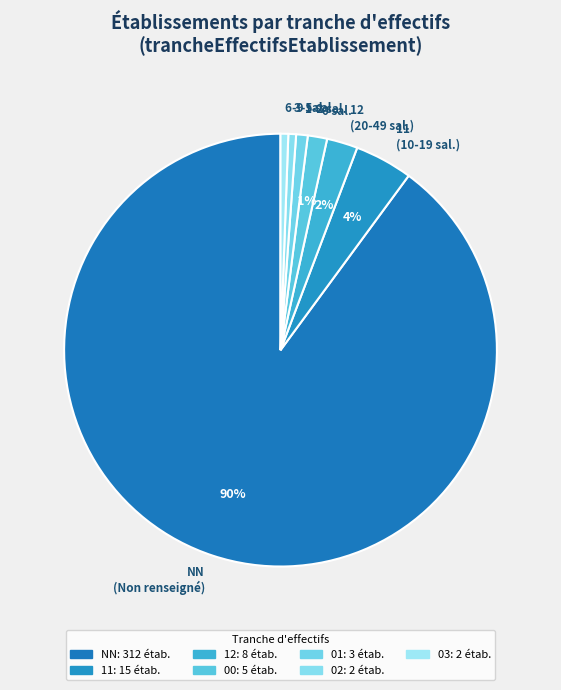

Which slice is the largest?

NN (Non renseigné)